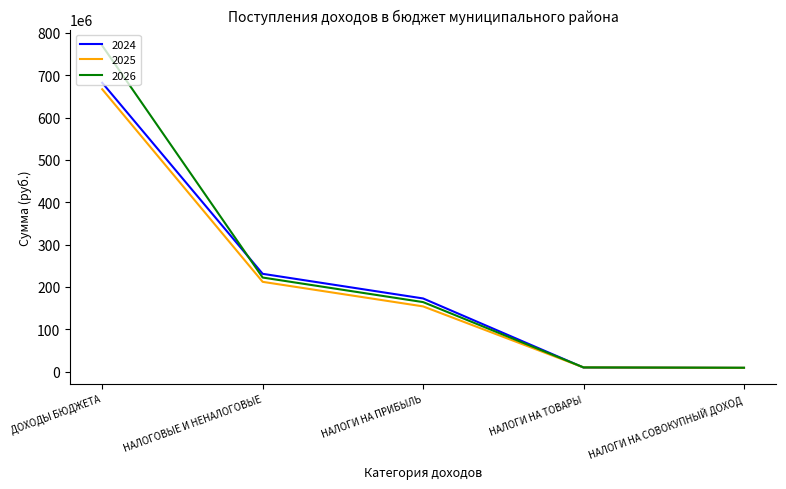

At which category does the chart reach its peak across all series?

ДОХОДЫ БЮДЖЕТА